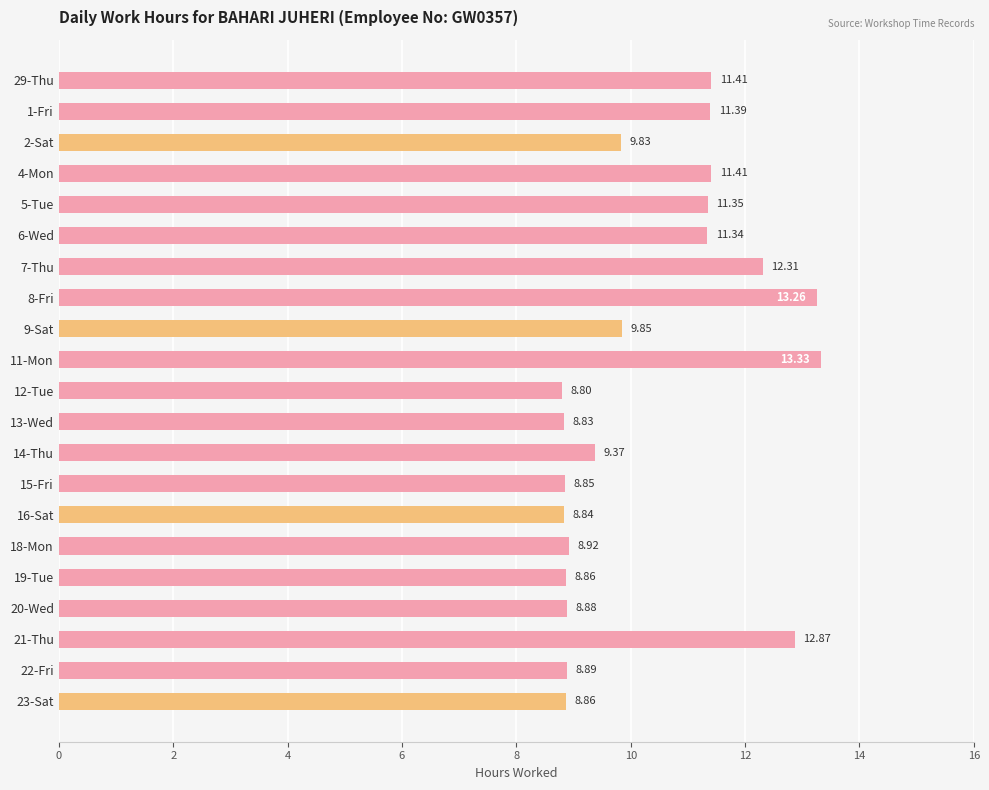

What is the change in value from 2-Sat to 16-Sat?

-1.0